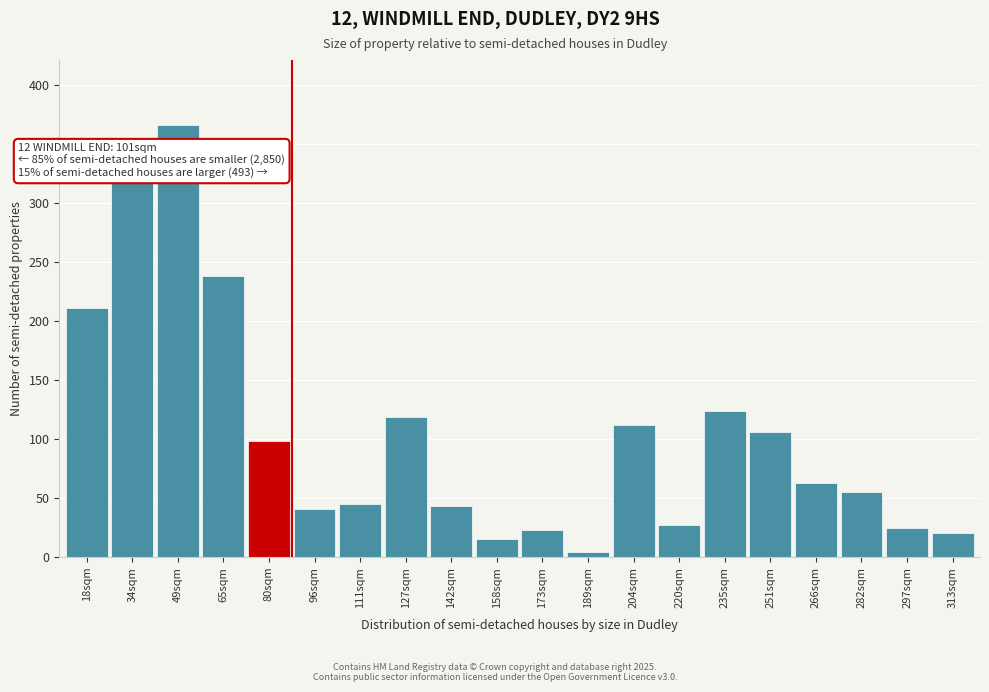

Reading left to right, transcribe all the data shown in this chart.

211	318	366	238	98	41	45	119	43	15	23	4	112	27	124	106	63	55	25	20